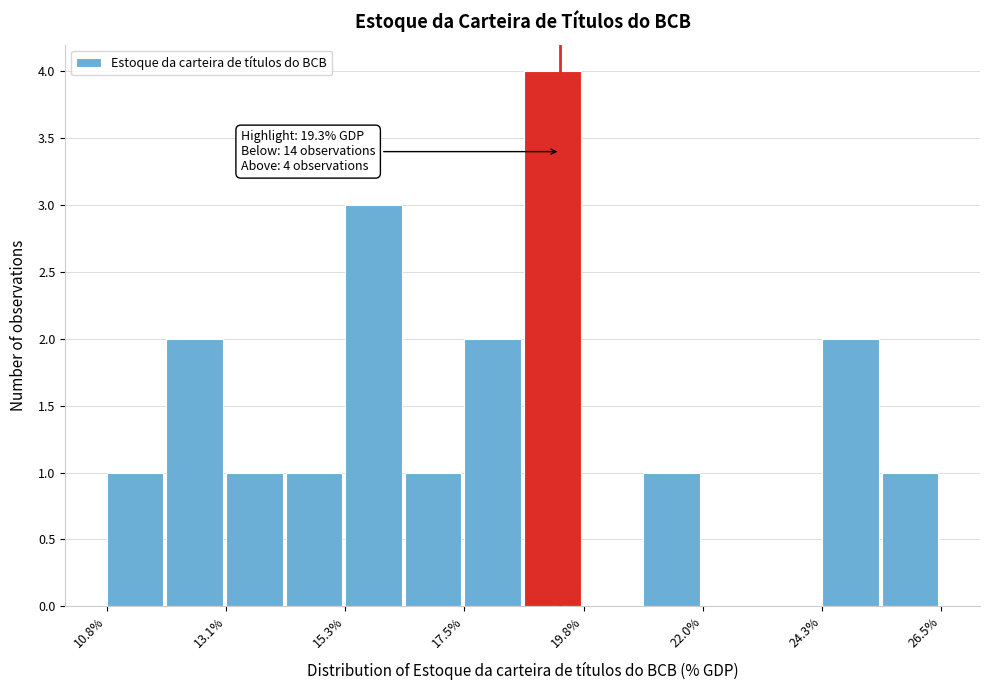

Read against the x-axis, roughly where is the centre of the tallest bar?

19.0